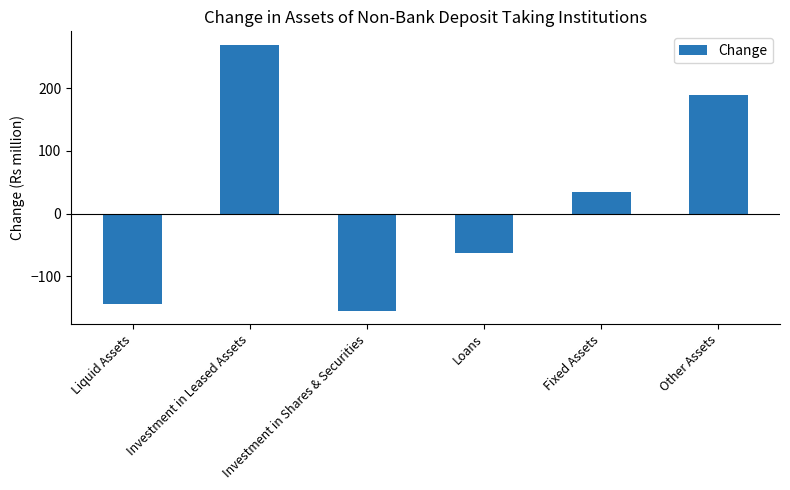

True or false: the data shows 269.6 at Investment in Leased Assets.

True